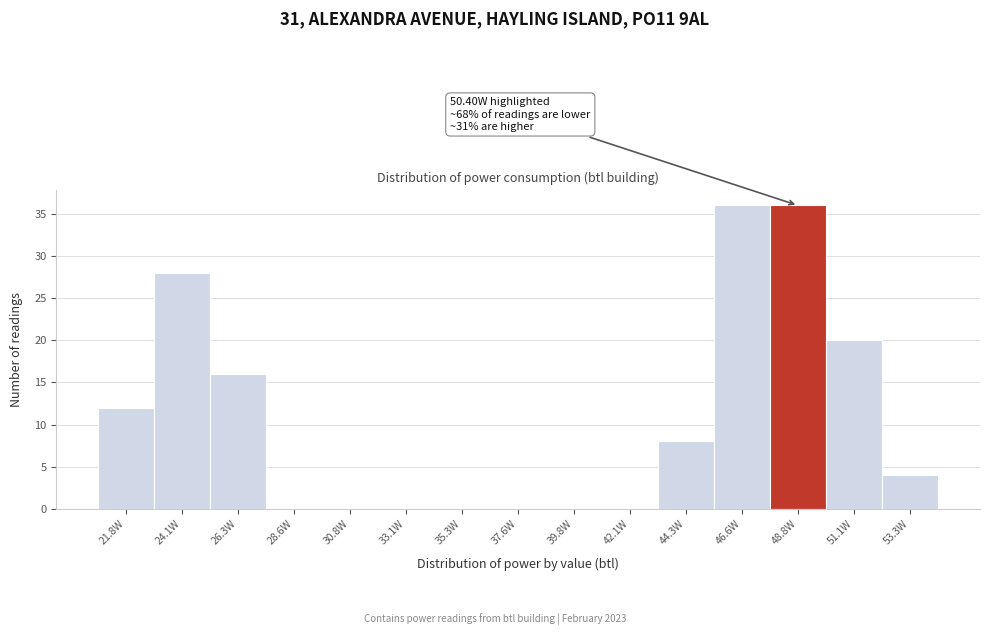

Reading right to left, transcribe all the data shown in this chart.

53.3W=4	51.1W=20	48.8W=36	46.6W=36	44.3W=8	42.1W=0	39.8W=0	37.6W=0	35.3W=0	33.1W=0	30.8W=0	28.6W=0	26.3W=16	24.1W=28	21.8W=12